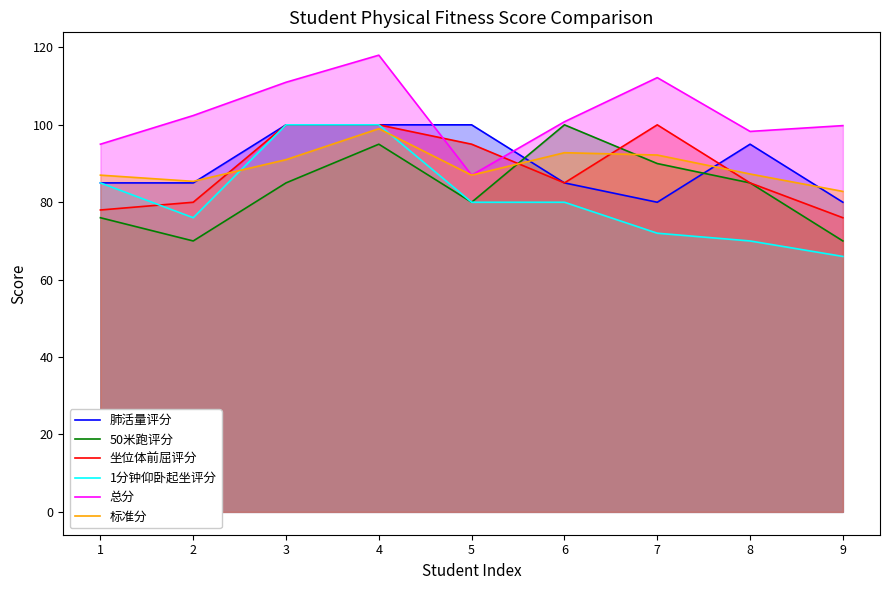

Is it true that 50米跑评分 equals 80.0 at 5?

True